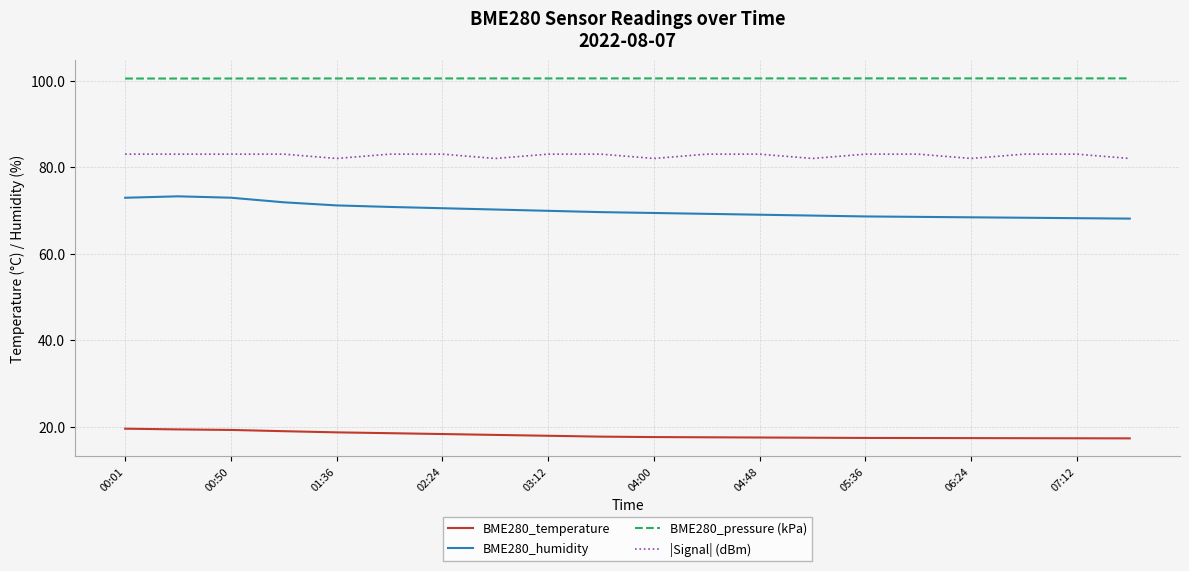

What is the minimum value for BME280_pressure (kPa)?

100.5